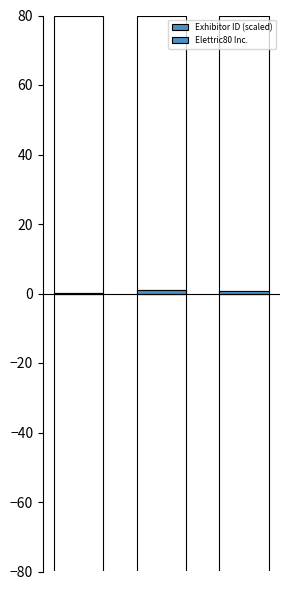

What is the sum of the values at 2 and 1?

1.6